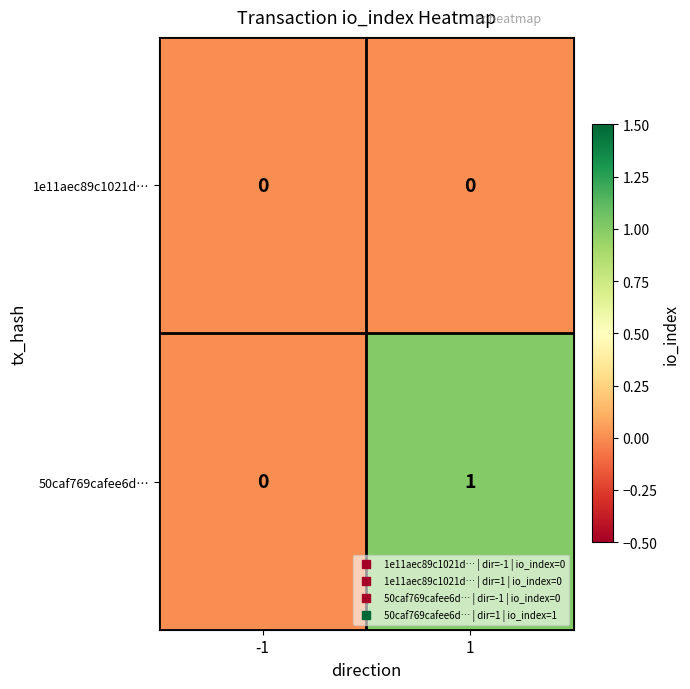

Rank the series by their maximum value, from lowest to highest.

1e11aec89c1021d…, 50caf769cafee6d…